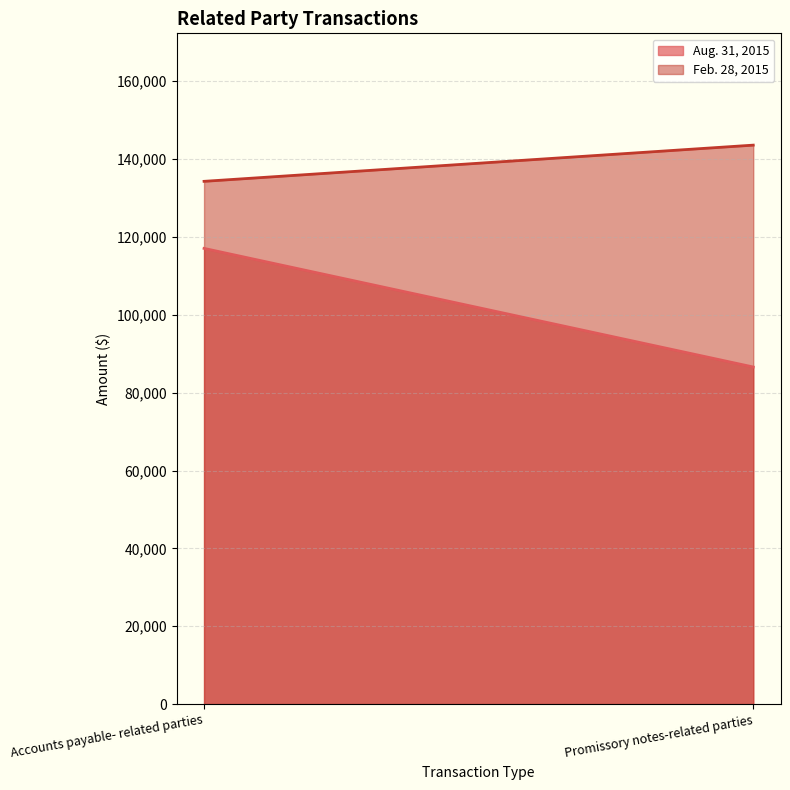

What position from the left is Promissory notes-related parties?

2